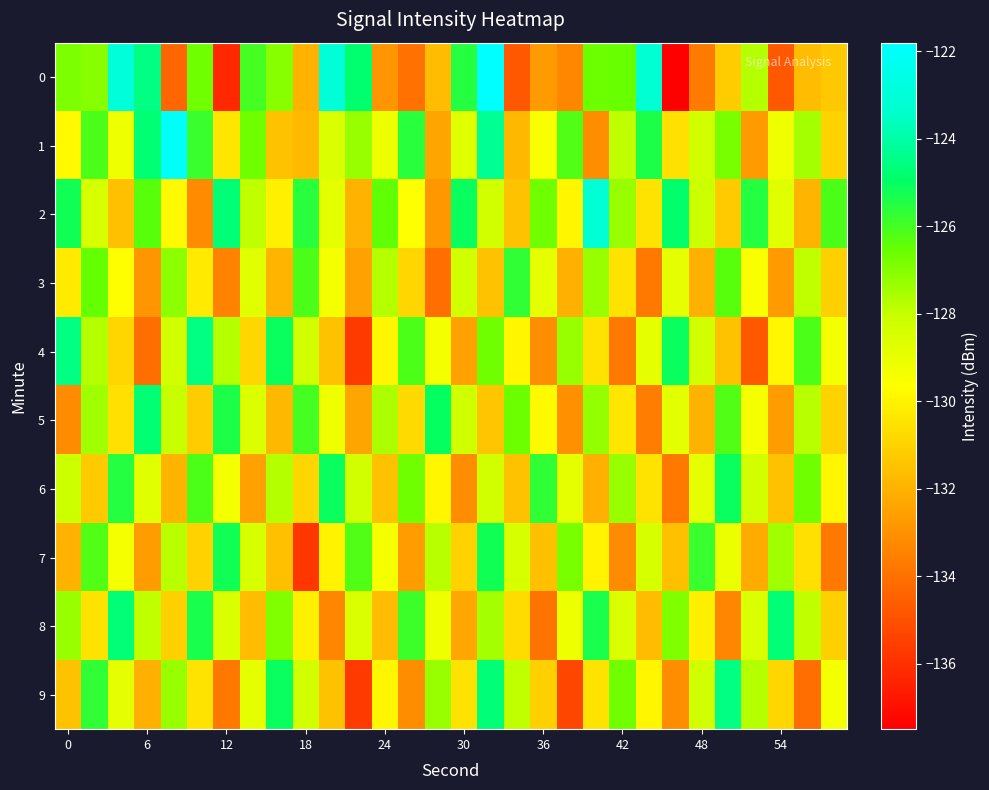

What is the maximum value shown in the chart?

-121.8